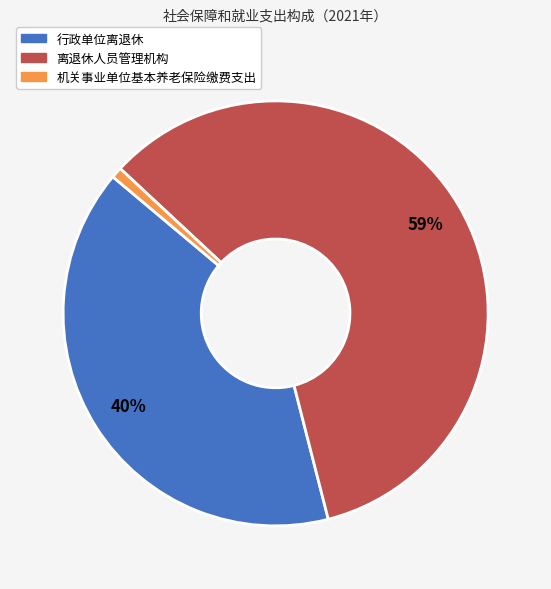

What percentage is the 机关事业单位基本养老保险缴费支出 slice, to the nearest percent?

1%